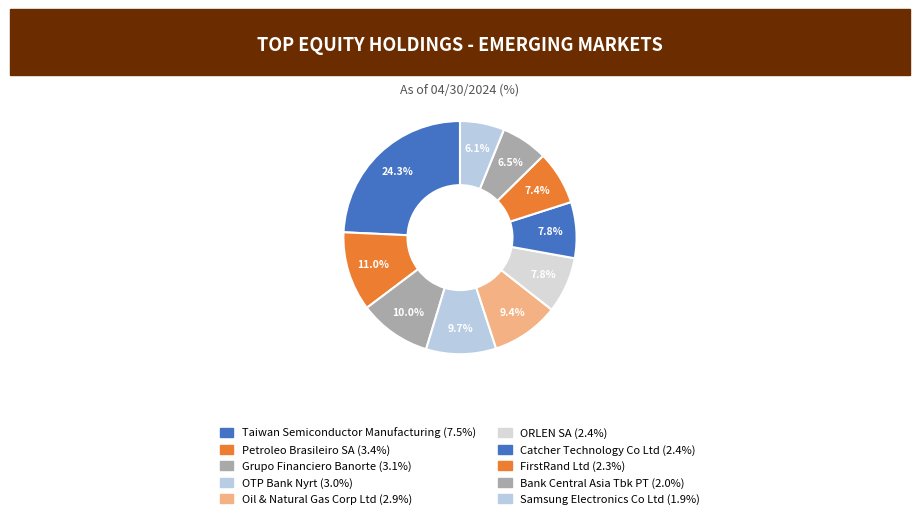

Count the number of slices in the pie.

10